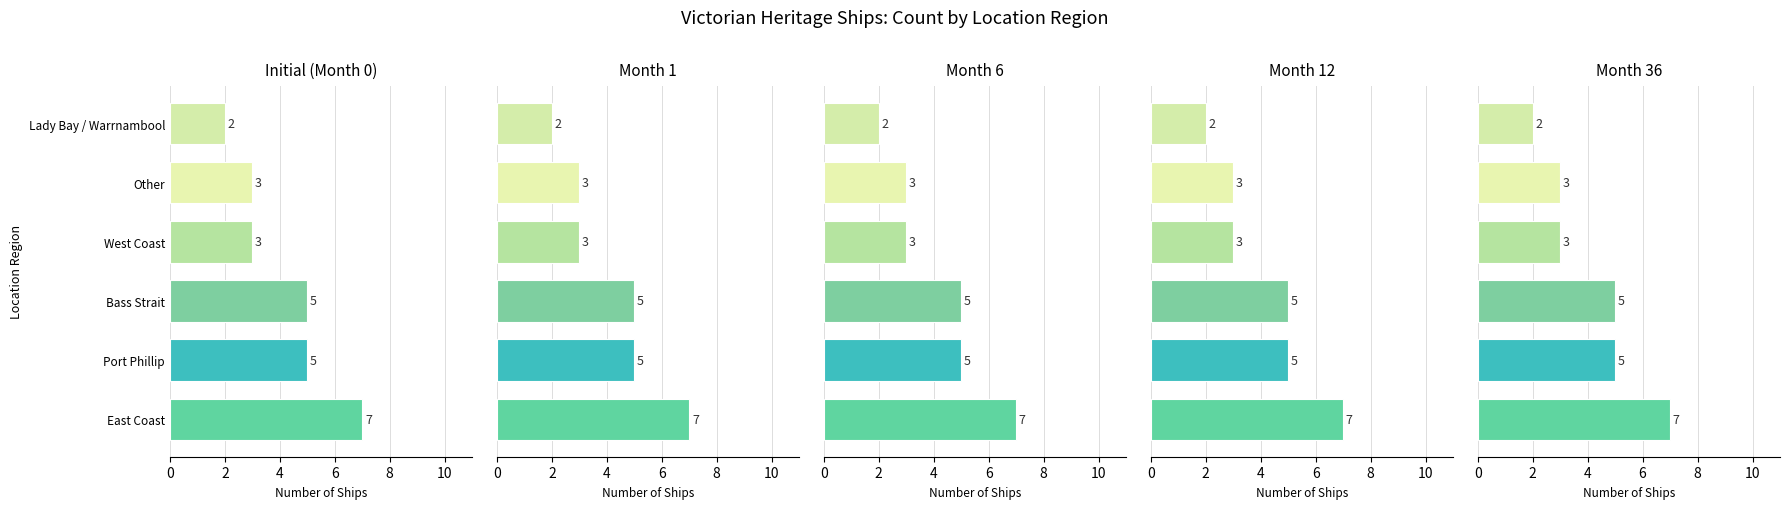

True or false: the data shows 5 at 8.

False